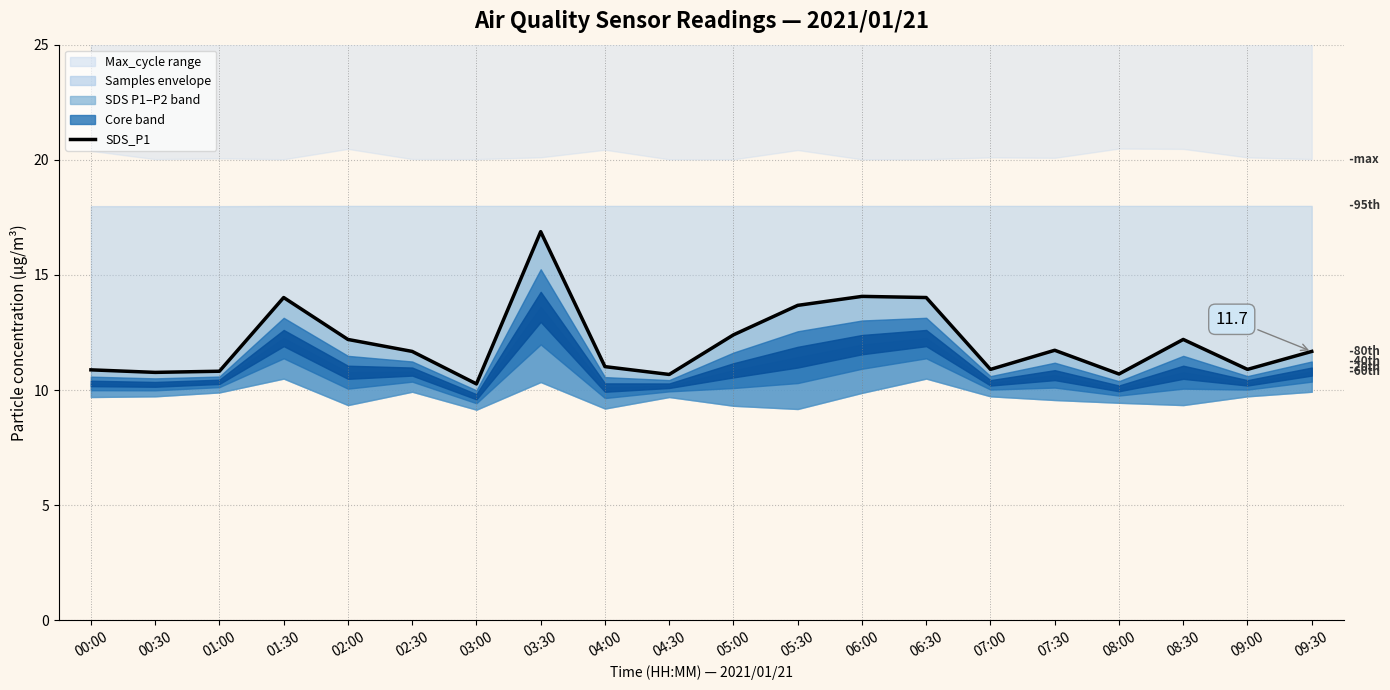

What is the difference between the maximum and minimum values?

6.6